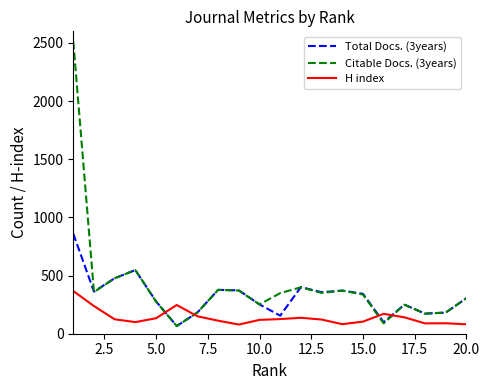

Rank the series by their average value, from highest to lowest.

Citable Docs. (3years), Total Docs. (3years), H index